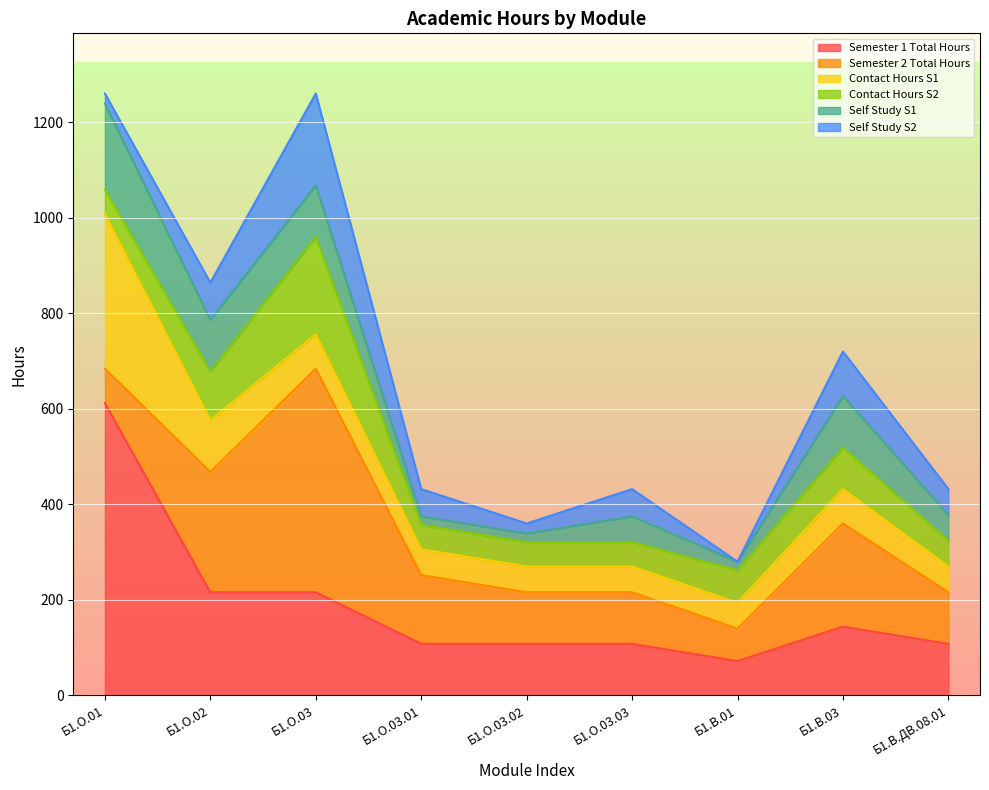

What is the difference between the Self Study S1 values at Б1.О.03.03 and Б1.В.01?

36